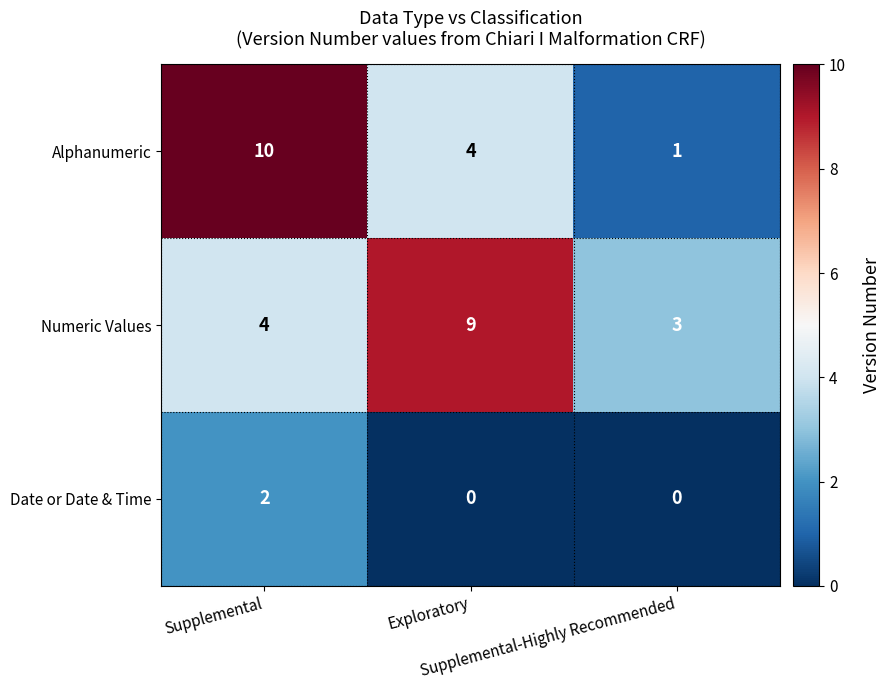

What is the lowest value of the Numeric Values series?

3